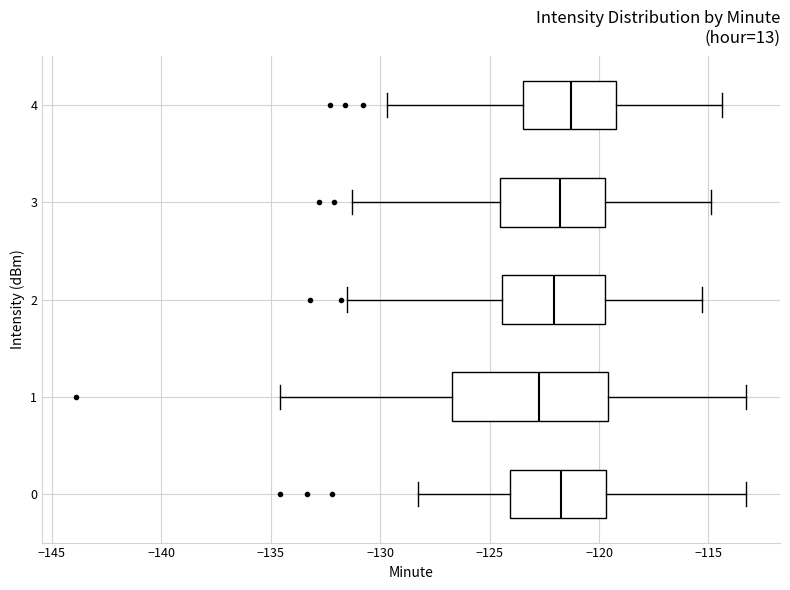

Where does the left whisker of the box at y = 1 end on the x-axis? The values are not printed on the chart, so give them approximately, as read against the axis.

-134.5